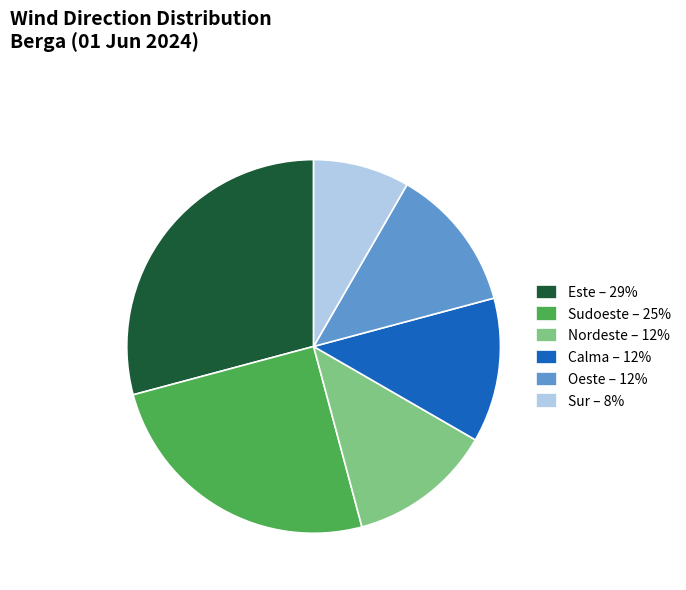

Which category has the smallest portion of the pie?

Sur – 8%